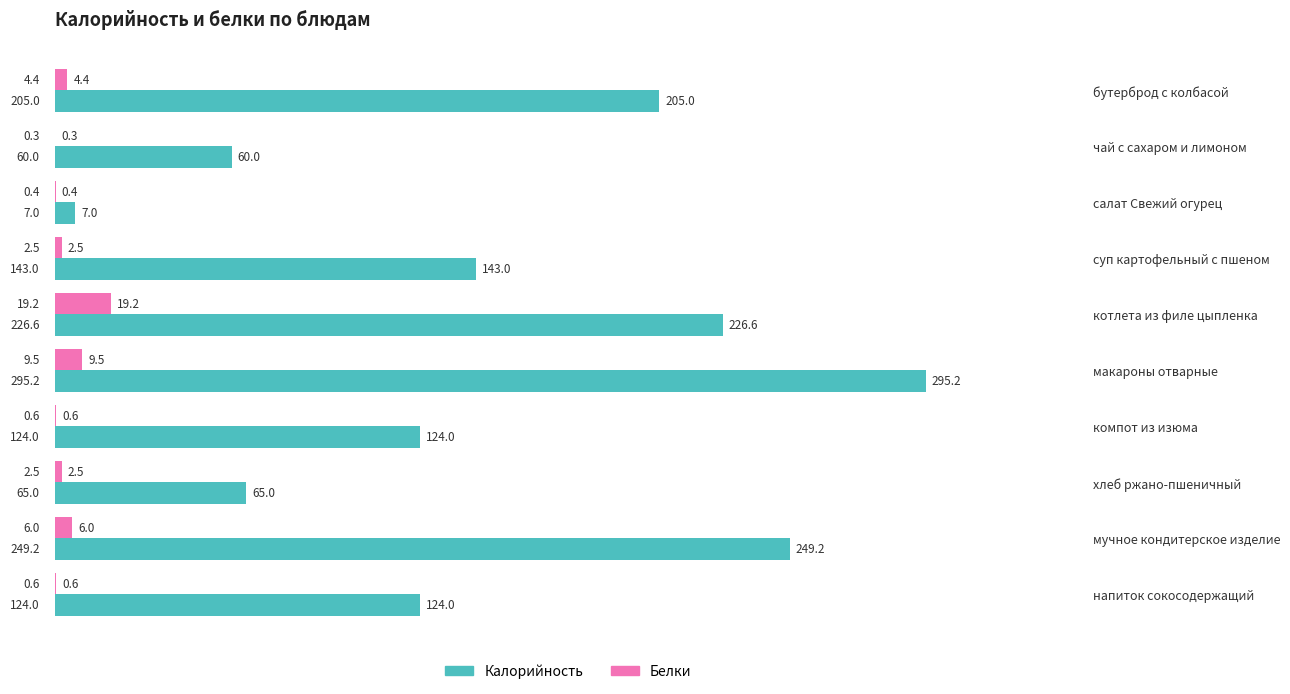

Where is Калорийность nearest to the value 151?

суп картофельный с пшеном